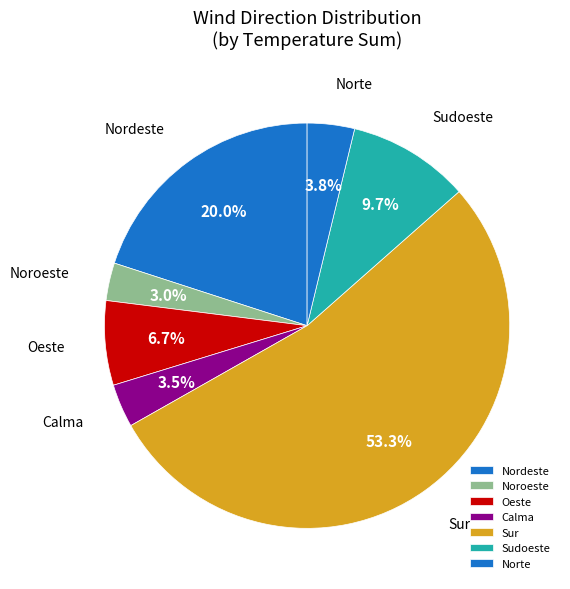

What percentage do Nordeste and Sur together represent?

73.3%